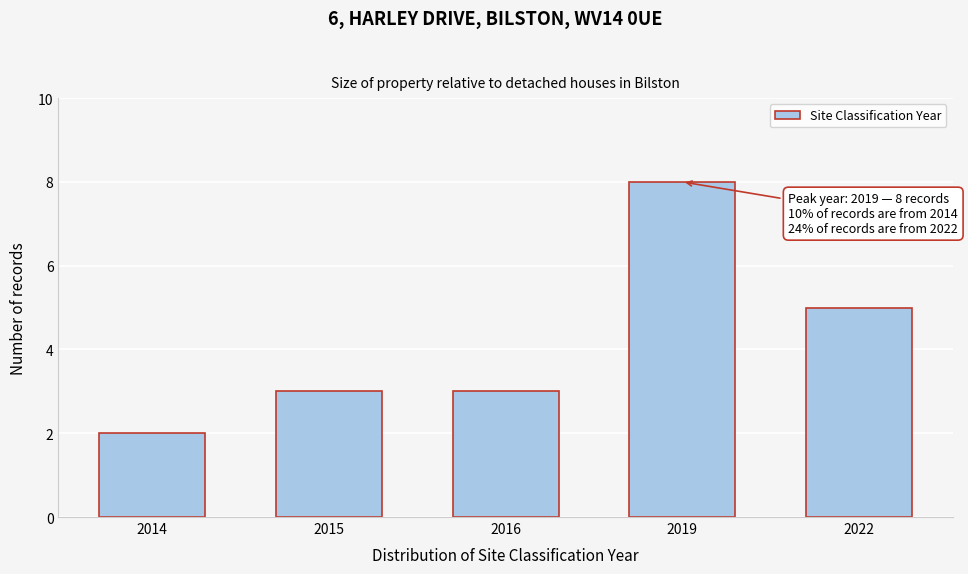

Reading left to right, list all the values displayed in this chart.

2014=2	2015=3	2016=3	2019=8	2022=5